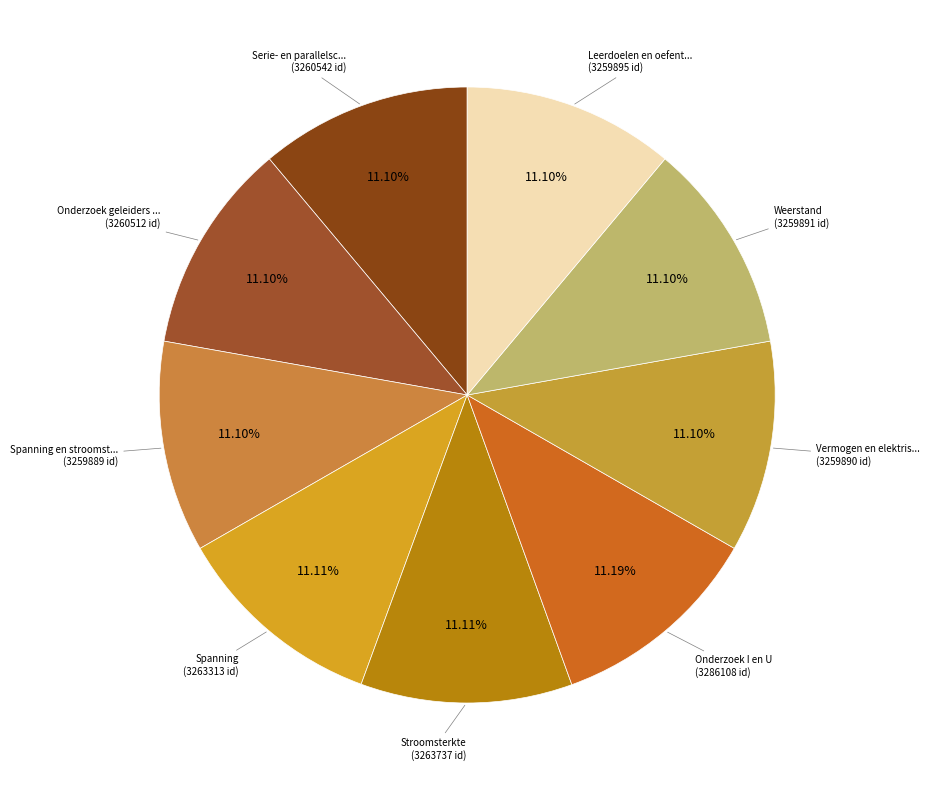

Rank the categories by value from highest to lowest.

Onderzoek I en U, Stroomsterkte, Spanning, Serie- en parallelschakelingen, Onderzoek geleiders en isolatoren, Leerdoelen en oefentoets, Weerstand, Vermogen en elektrische energie, Spanning en stroomsterkte